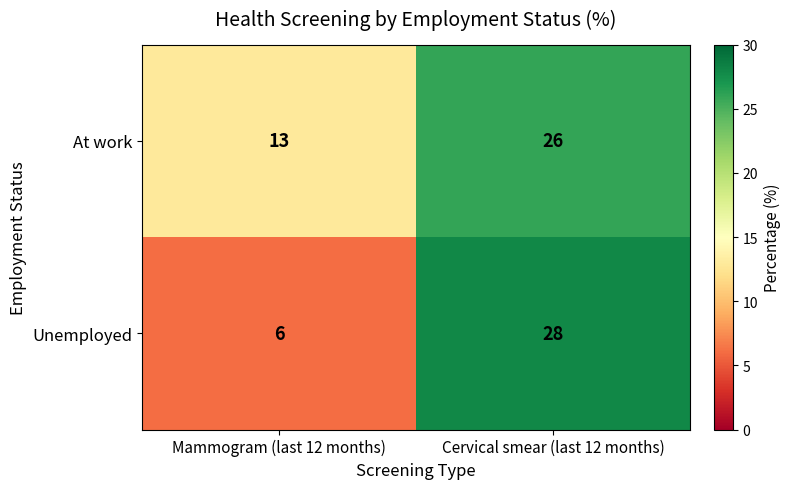

True or false: At work has a value of 22 at Mammogram (last 12 months).

False